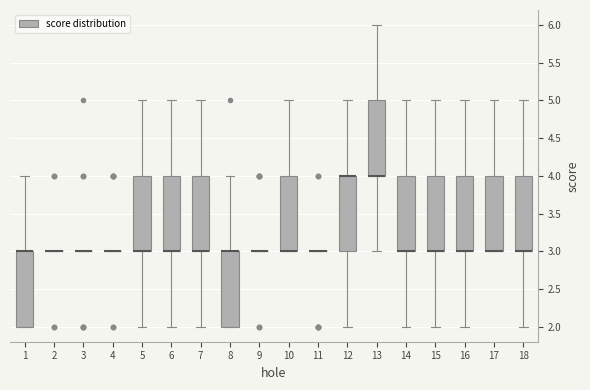

Reading left to right, read every box against the y-axis: the position of its median line, the range the box covers, and the ends of its whiskers. The values are not printed on the chart, so give them approximately, as read against the axis.

1: median 3 (drawn on the box's upper edge), box 2 to 3, whiskers 2 to 4
2: box collapsed to a line at 3, whiskers 3 to 3
3: box collapsed to a line at 3, whiskers 3 to 3
4: box collapsed to a line at 3, whiskers 3 to 3
5: median 3 (drawn on the box's lower edge), box 3 to 4, whiskers 2 to 5
6: median 3 (drawn on the box's lower edge), box 3 to 4, whiskers 2 to 5
7: median 3 (drawn on the box's lower edge), box 3 to 4, whiskers 2 to 5
8: median 3 (drawn on the box's upper edge), box 2 to 3, whiskers 2 to 4
9: box collapsed to a line at 3, whiskers 3 to 3
10: median 3 (drawn on the box's lower edge), box 3 to 4, whiskers 3 to 5
11: box collapsed to a line at 3, whiskers 3 to 3
12: median 4 (drawn on the box's upper edge), box 3 to 4, whiskers 2 to 5
13: median 4 (drawn on the box's lower edge), box 4 to 5, whiskers 3 to 6
14: median 3 (drawn on the box's lower edge), box 3 to 4, whiskers 2 to 5
15: median 3 (drawn on the box's lower edge), box 3 to 4, whiskers 2 to 5
16: median 3 (drawn on the box's lower edge), box 3 to 4, whiskers 2 to 5
17: median 3 (drawn on the box's lower edge), box 3 to 4, whiskers 3 to 5
18: median 3 (drawn on the box's lower edge), box 3 to 4, whiskers 2 to 5